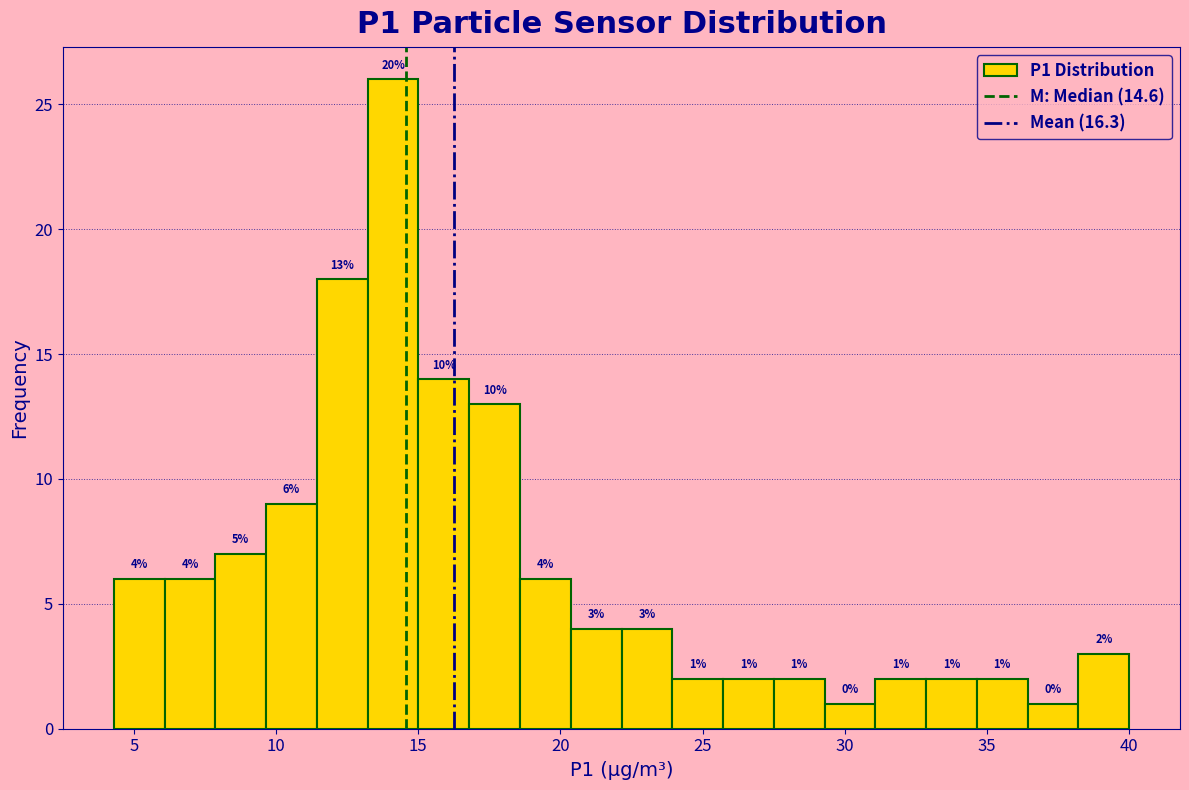

Read against the x-axis, roughly where is the centre of the tallest bar?

14.0